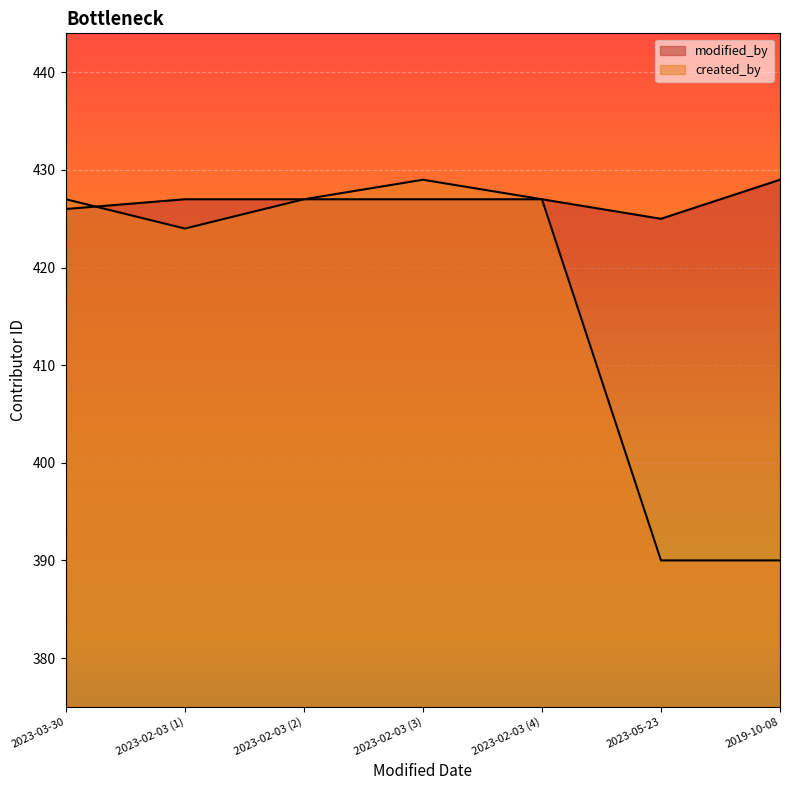

Between 2023-03-30 and 2023-02-03 (3), which series saw the biggest shift?

created_by